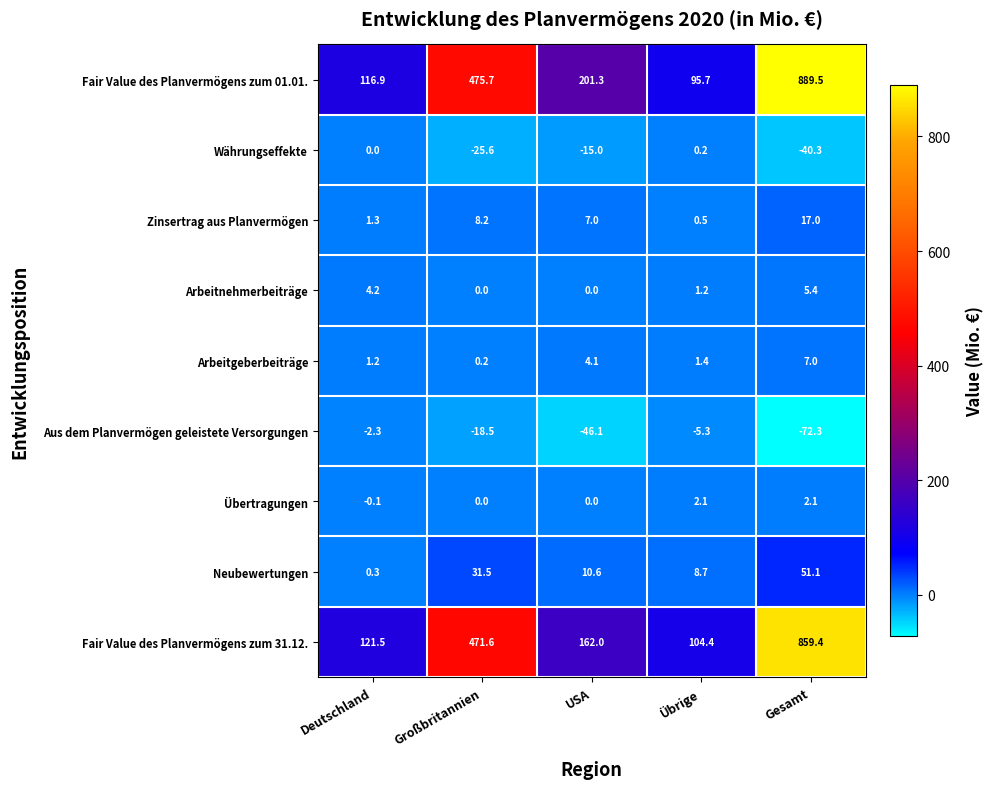

Read the Neubewertungen value at Deutschland.

0.3